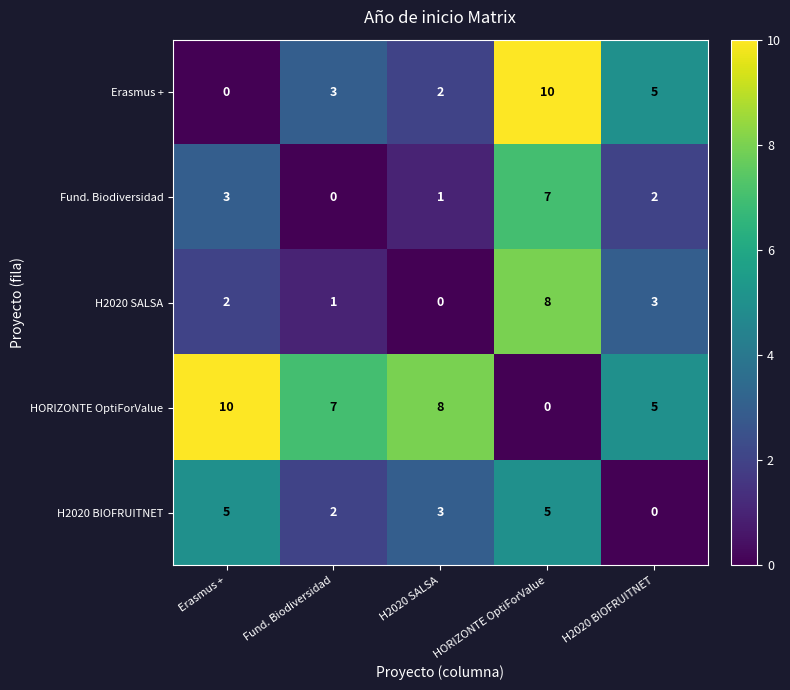

What is the spread (max minus min) of values at HORIZONTE OptiForValue?

10